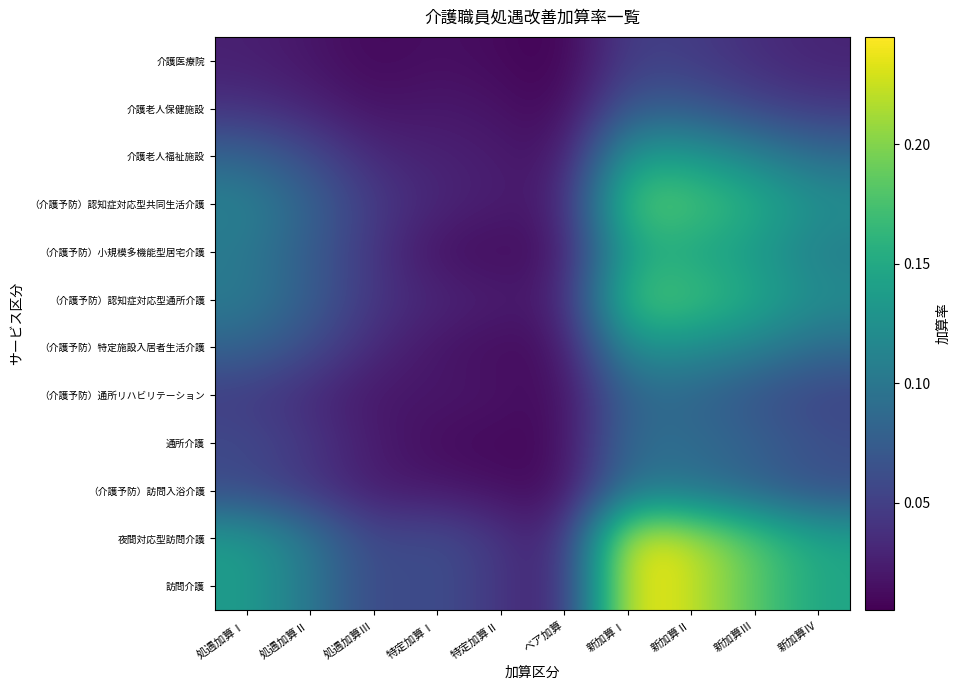

What is the maximum value shown in the chart?

0.2